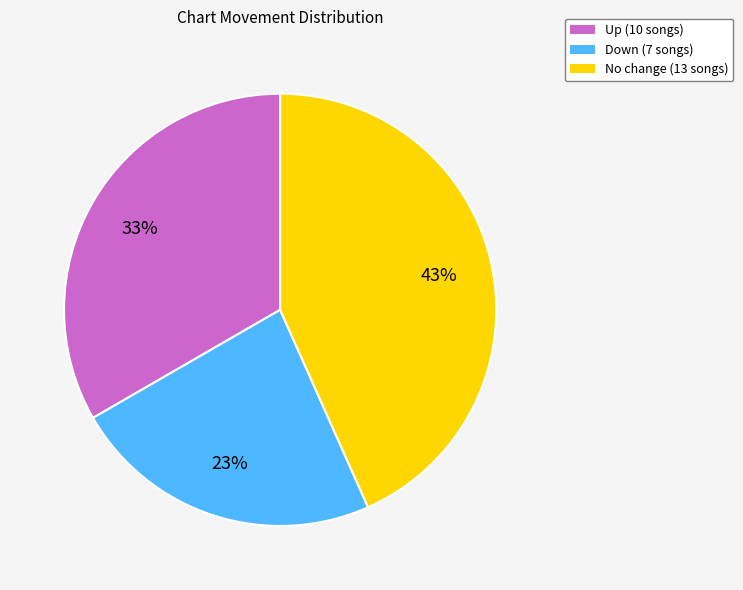

To the nearest percent, what is the average slice percentage?

33%